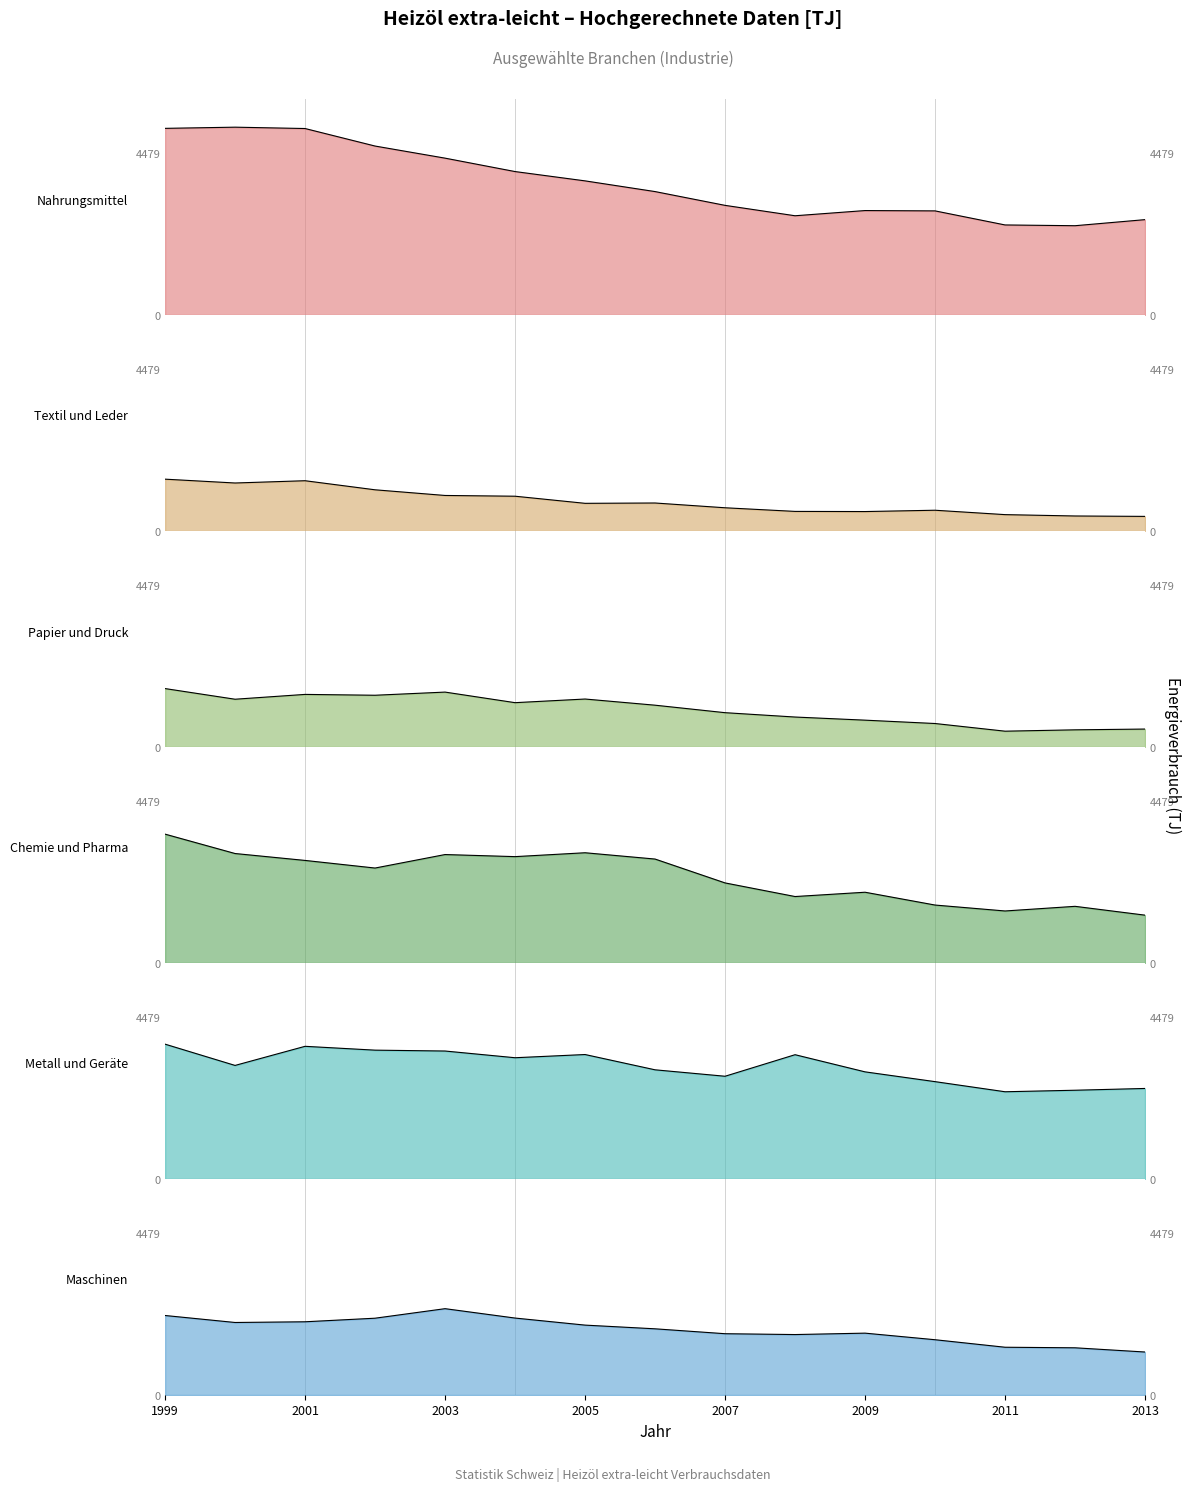

Reading left to right, extract all data points from this chart.

Nahrungsmittel: 5161.6	5194.1	5156.8	4672.3	4337.6	3966.6	3709.2	3413.1	3031.9	2744.6	2888.2	2879.1	2490.2	2469.2	2637.2
Textil und Leder: 1433.5	1327.5	1390.3	1139.4	982.6	962.0	765.3	774.3	642.4	542.0	537.7	574.2	452.7	415.2	404.1
Papier und Druck: 1615.7	1321.1	1454.5	1431.1	1518.4	1225.9	1326.7	1156.1	949.1	828.7	742.2	649.5	437.3	474.9	496.2
Chemie und Pharma: 3563.7	3027.5	2836.6	2626.0	2999.2	2941.6	3048.8	2874.5	2214.4	1838.0	1957.0	1602.6	1438.7	1567.1	1323.0
Metall und Geräte: 3728.9	3140.7	3669.2	3563.1	3539.1	3353.5	3442.1	3019.5	2841.4	3437.2	2962.8	2692.4	2412.7	2454.6	2503.9
Maschinen: 2198.6	2005.3	2024.7	2123.7	2387.3	2127.8	1932.7	1830.3	1694.9	1671.5	1710.5	1528.5	1320.7	1305.3	1188.7